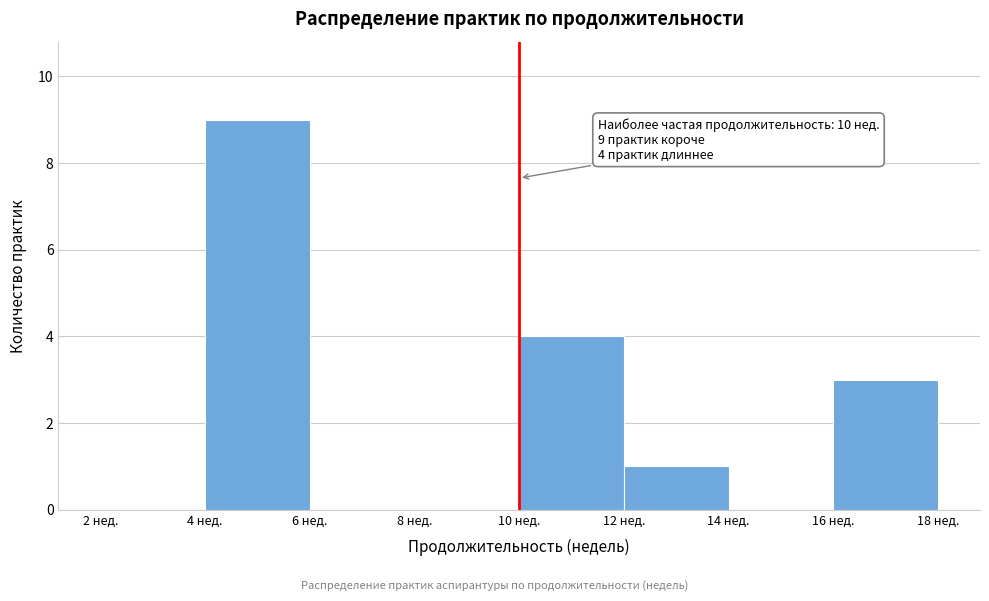

Over which range of the x-axis is the bar tallest?

4 to 6